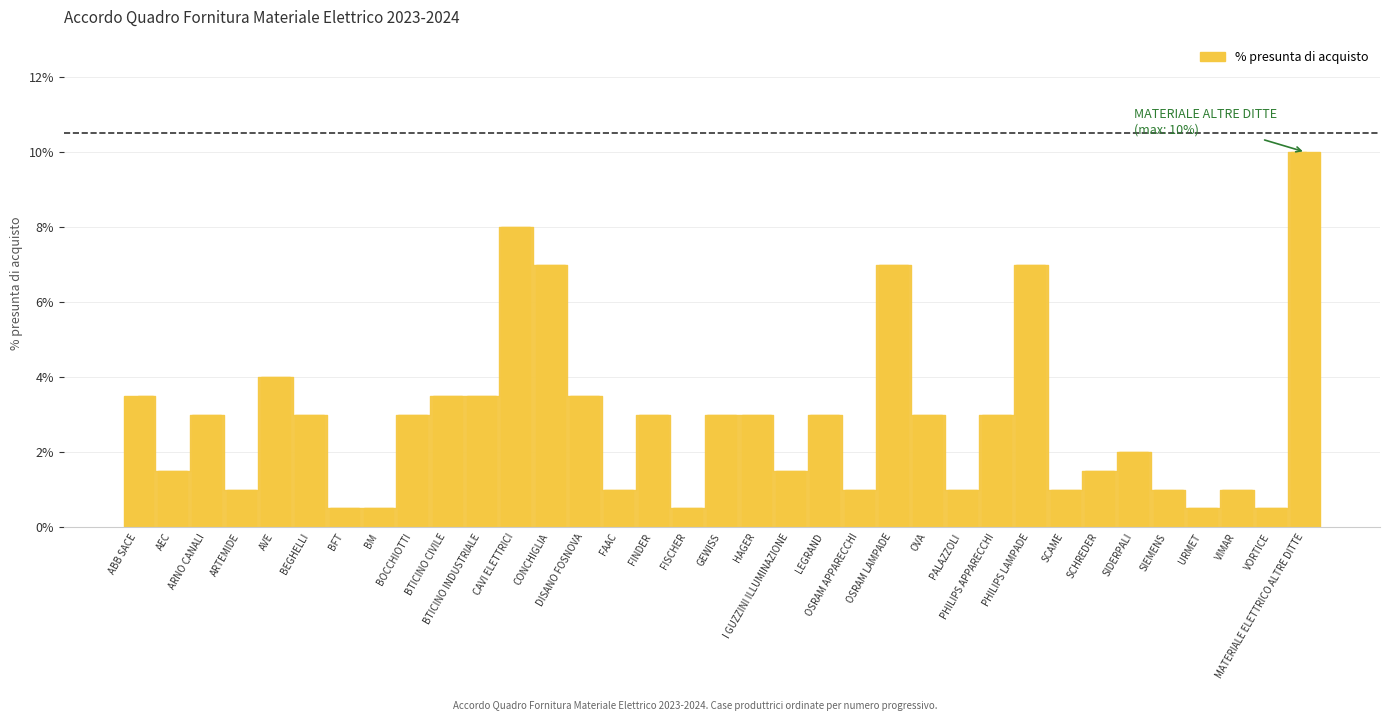

Rank the categories by value from highest to lowest.

MATERIALE ELETTRICO ALTRE DITTE, CAVI ELETTRICI, CONCHIGLIA, OSRAM LAMPADE, PHILIPS LAMPADE, AVE, ABB SACE, BTICINO CIVILE, BTICINO INDUSTRIALE, DISANO FOSNOVA, ARNO CANALI, BEGHELLI, BOCCHIOTTI, FINDER, GEWISS, HAGER, LEGRAND, OVA, PHILIPS APPARECCHI, SIDERPALI, AEC, I GUZZINI ILLUMINAZIONE, SCHREDER, ARTEMIDE, FAAC, OSRAM APPARECCHI, PALAZZOLI, SCAME, SIEMENS, VIMAR, BFT, BM, FISCHER, URMET, VORTICE